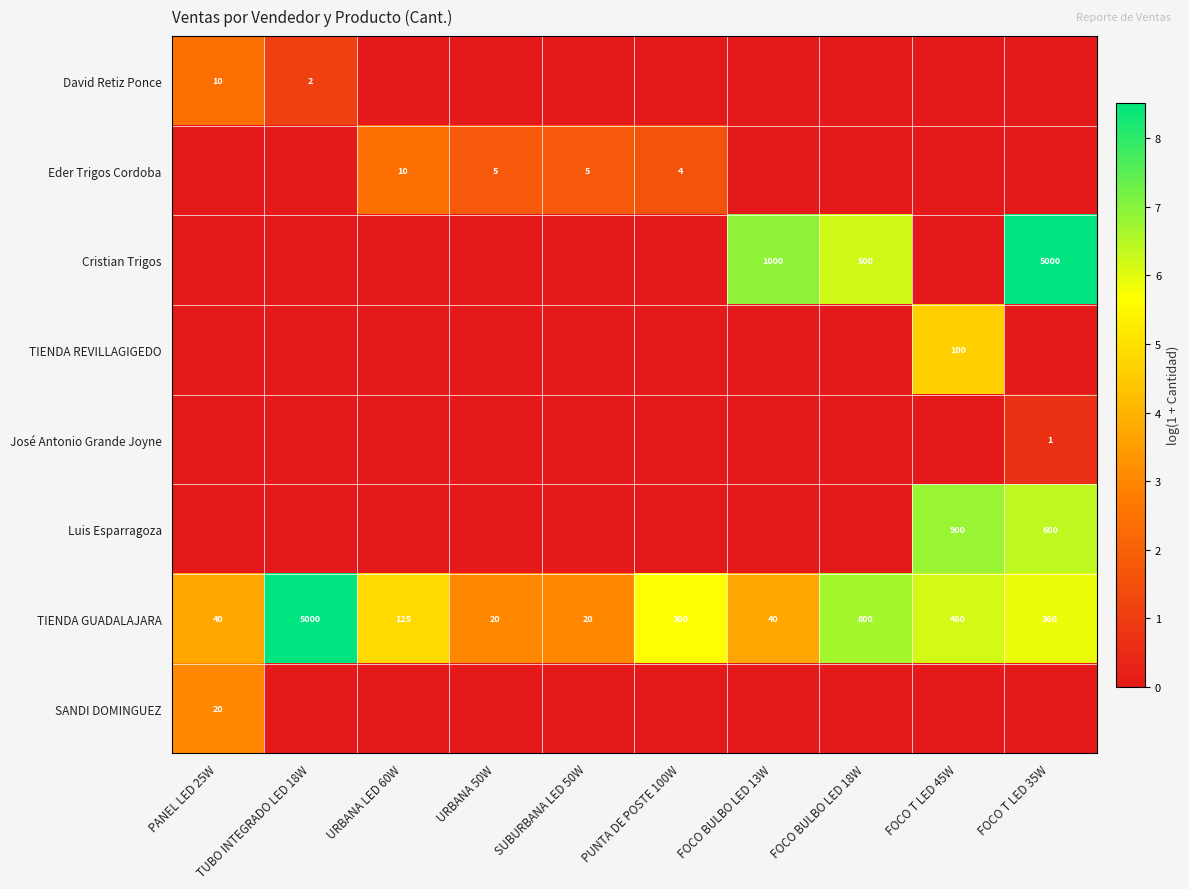

At which label does TIENDA GUADALAJARA reach its peak?

TUBO INTEGRADO LED 18W